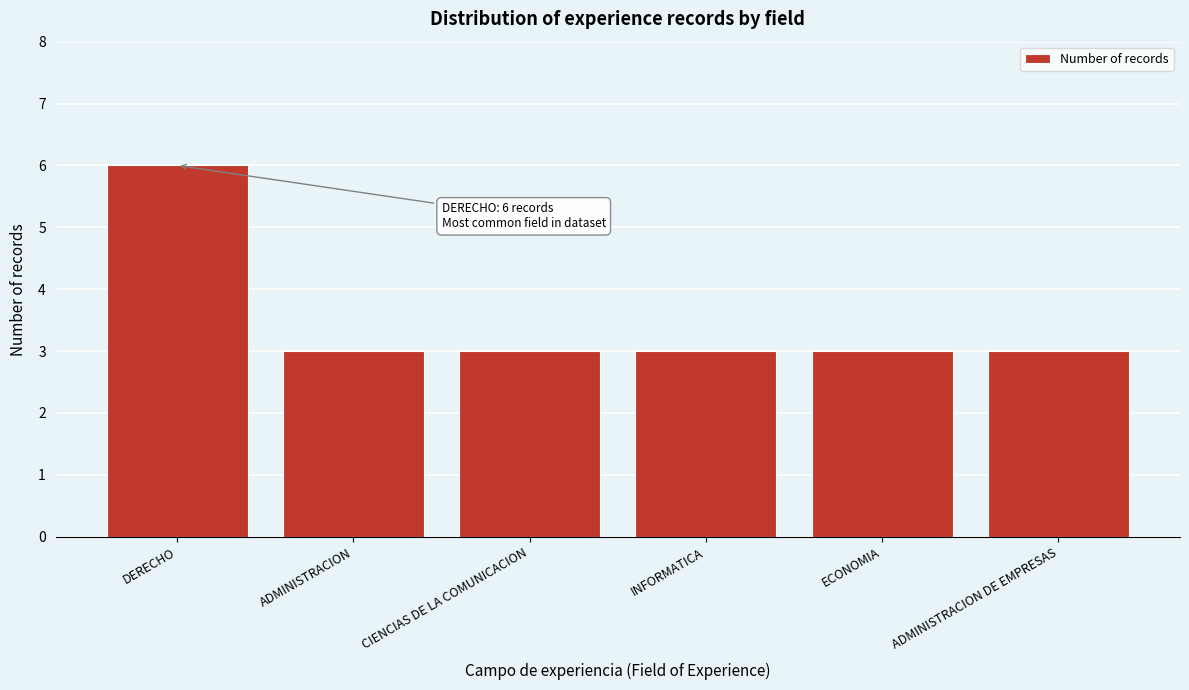

Reading right to left, extract all data points from this chart.

3	3	3	3	3	6